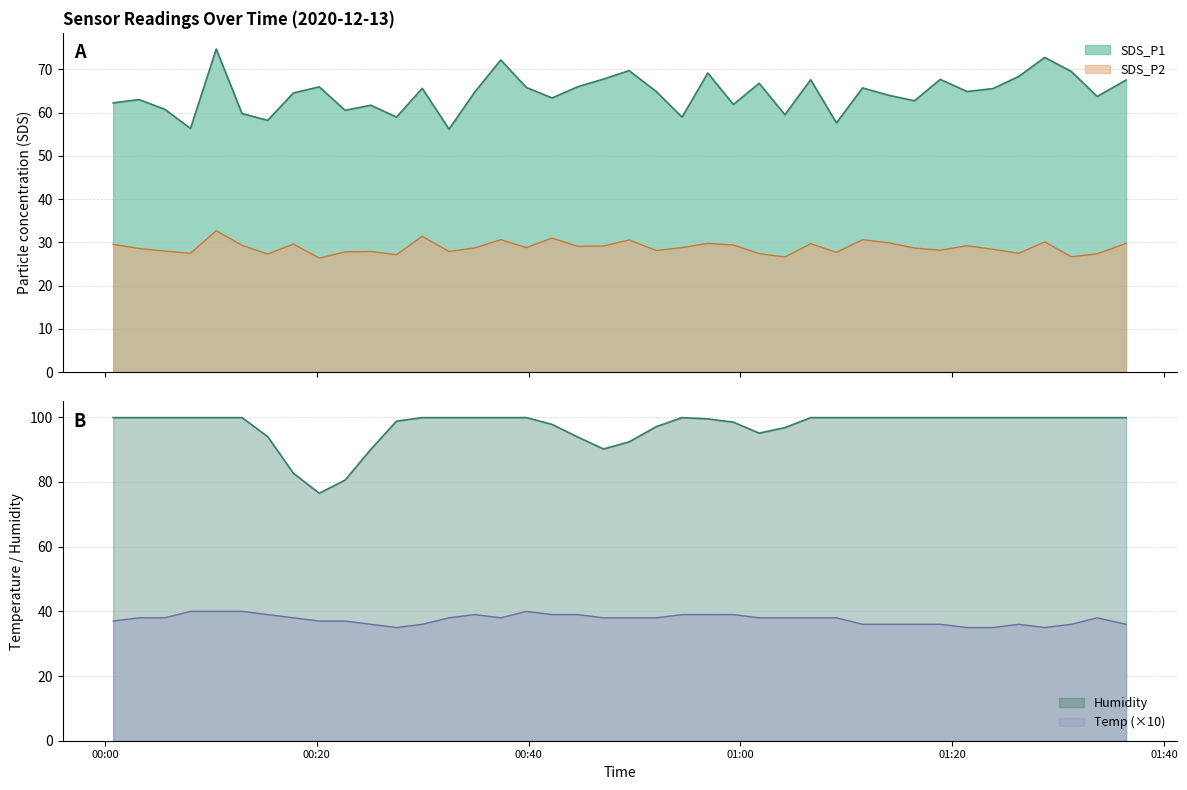

What is the value of the SDS_P1 point at the 27th from the left?

59.5